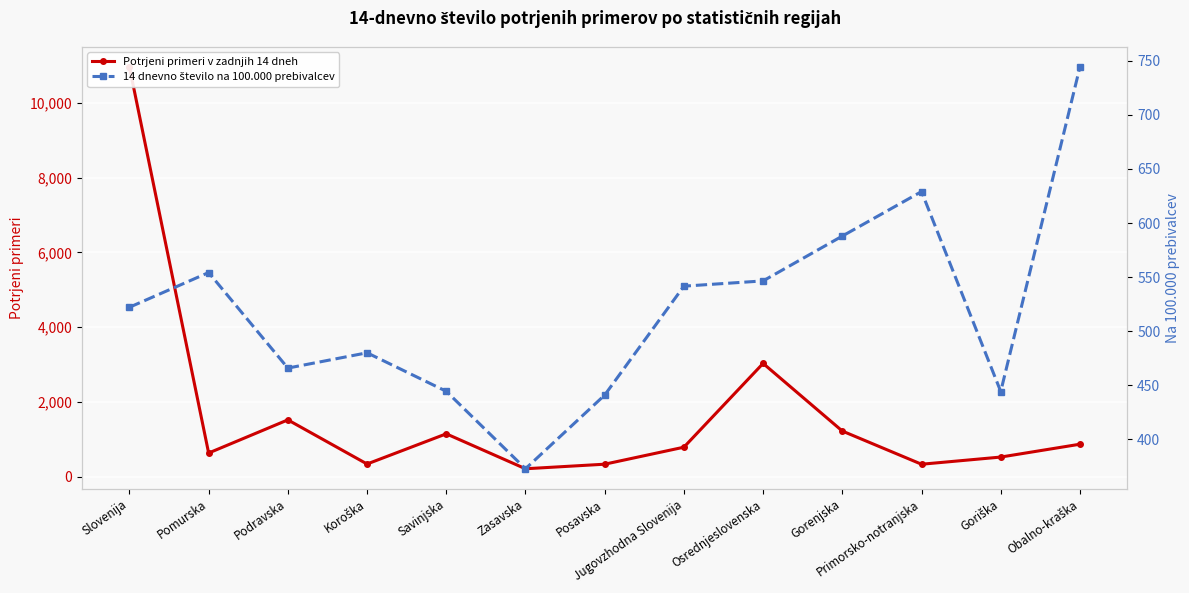

How many intersections are there between Potrjeni primeri v zadnjih 14 dneh and 14 dnevno število na 100.000 prebivalcev?

6